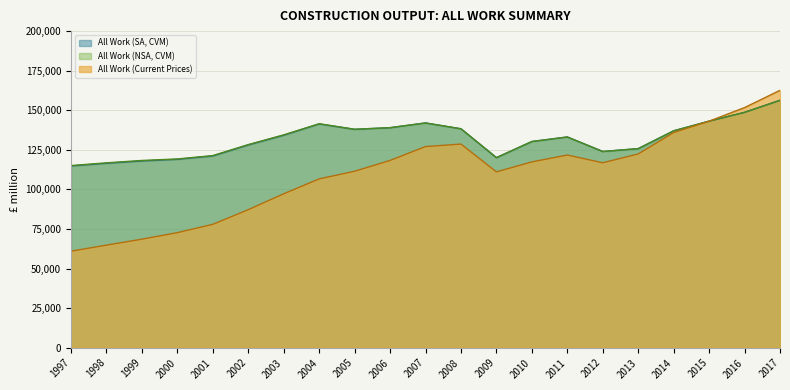

Count the number of categories in the chart.

21